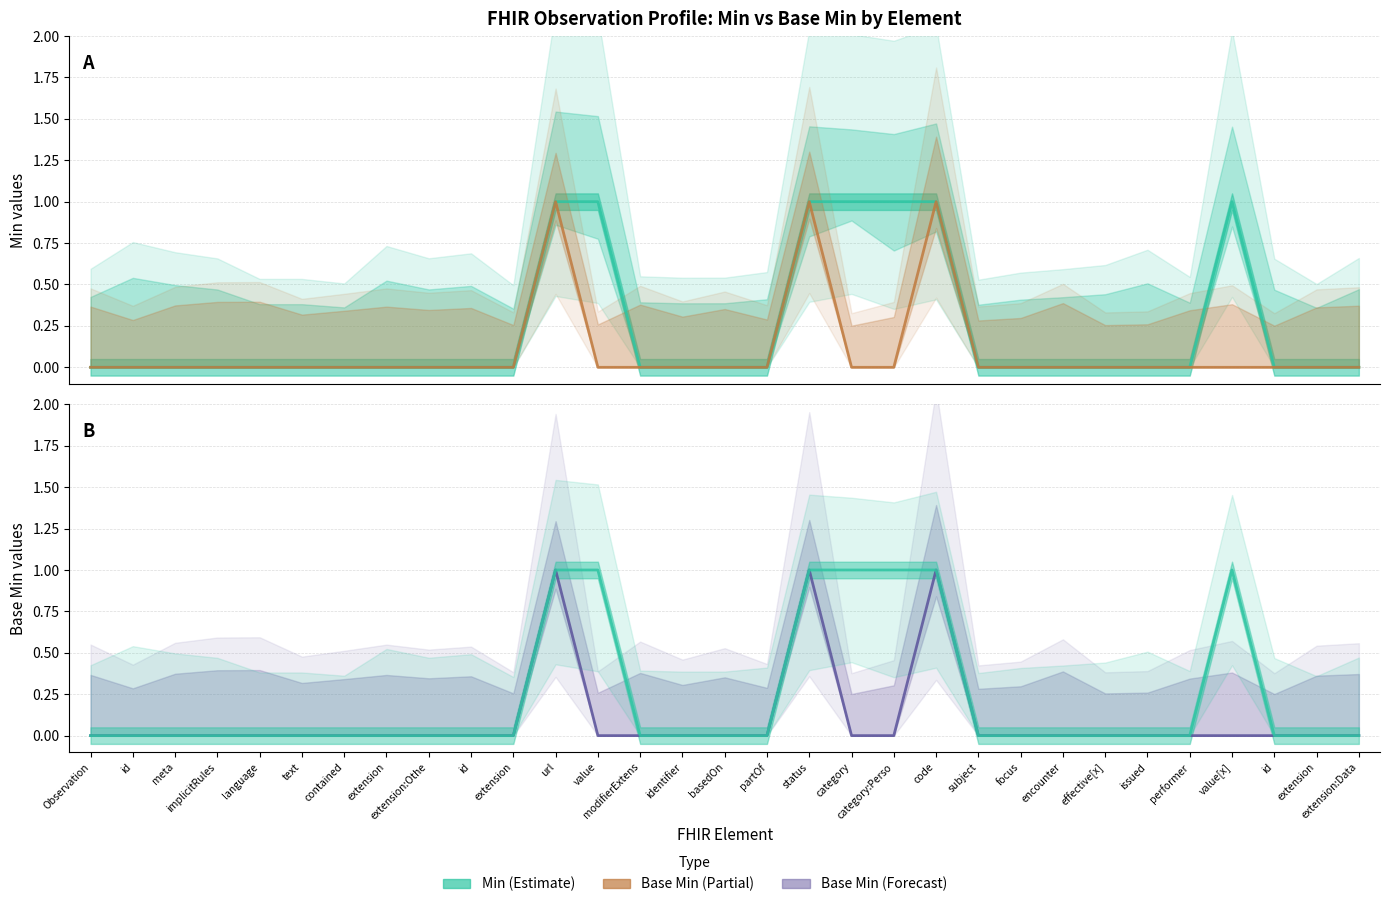

Which series has the widest spread of values?

Min